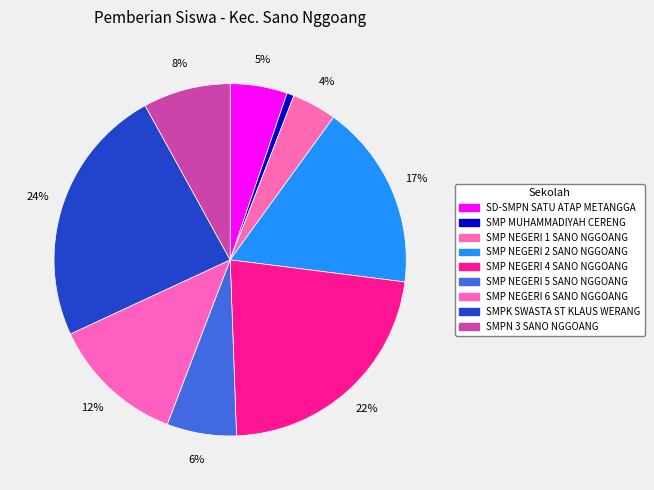

How many segments does this pie chart have?

9